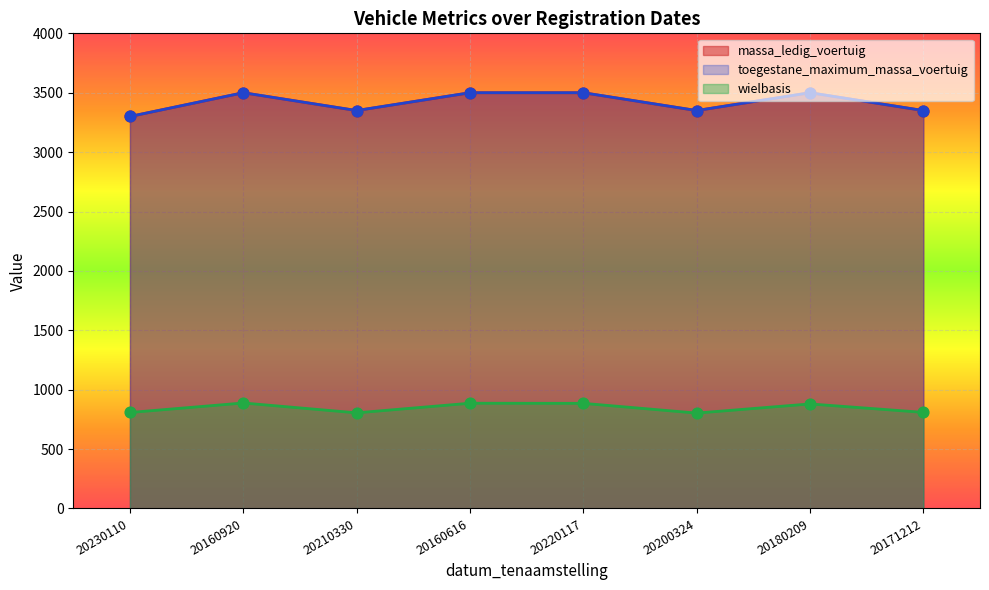

At how many categories does at least one series exceed 1686?

8